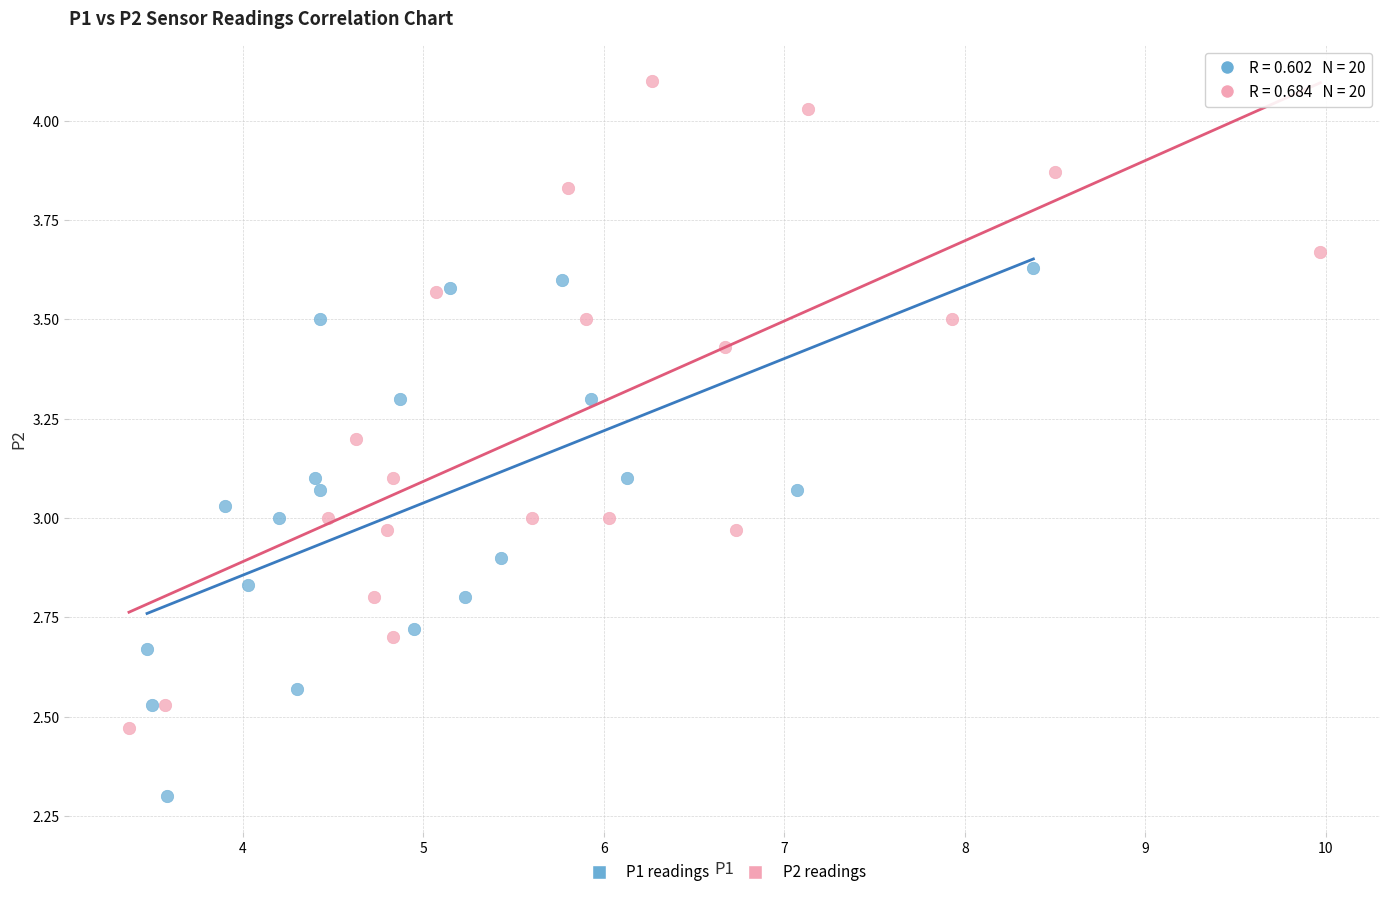

What are all the series names shown in the legend?

P1 readings, P2 readings